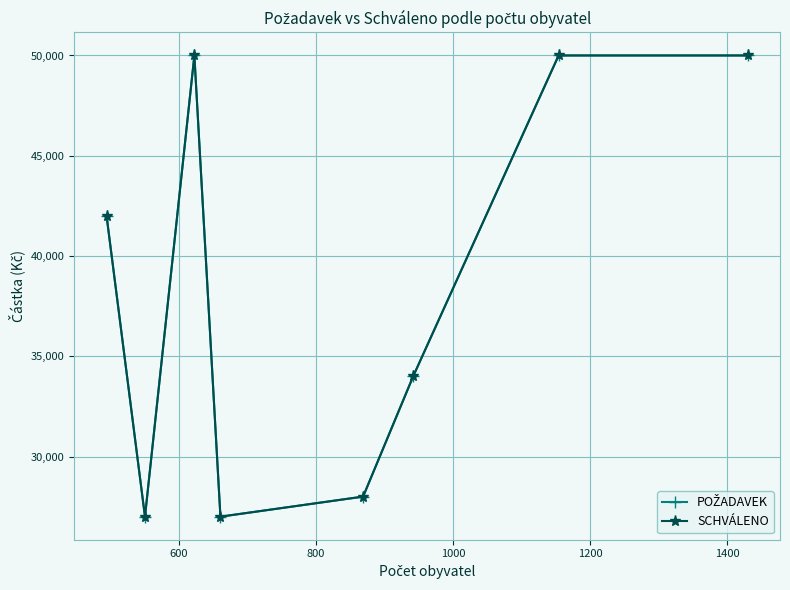

How many data points in POŽADAVEK are less than 42000?

4